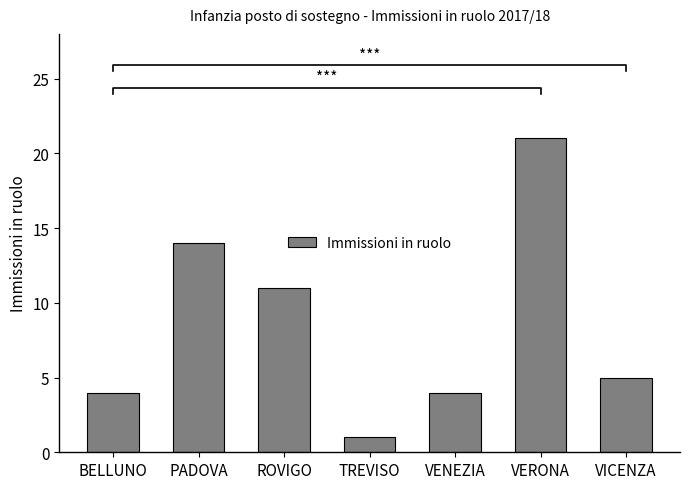

What is the difference between the maximum and second lowest values?

17